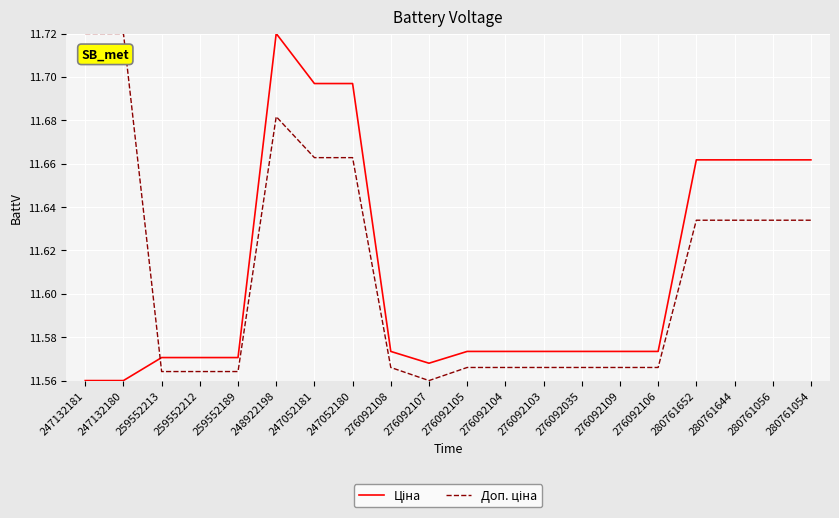

At which category is the sum across all series the highest?

248922198